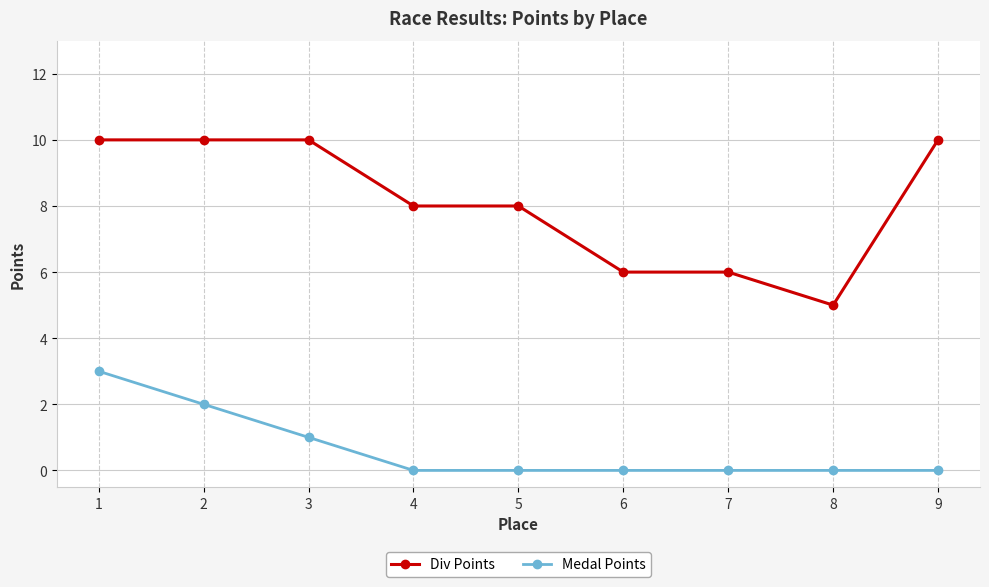

What is the lowest value of the Div Points series?

5